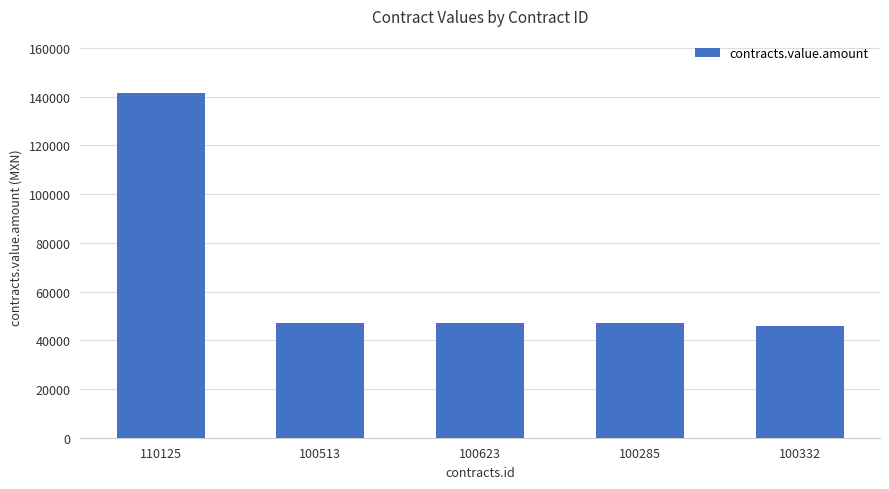

The chart shows a value of 47212 at 100285. True or false?

True